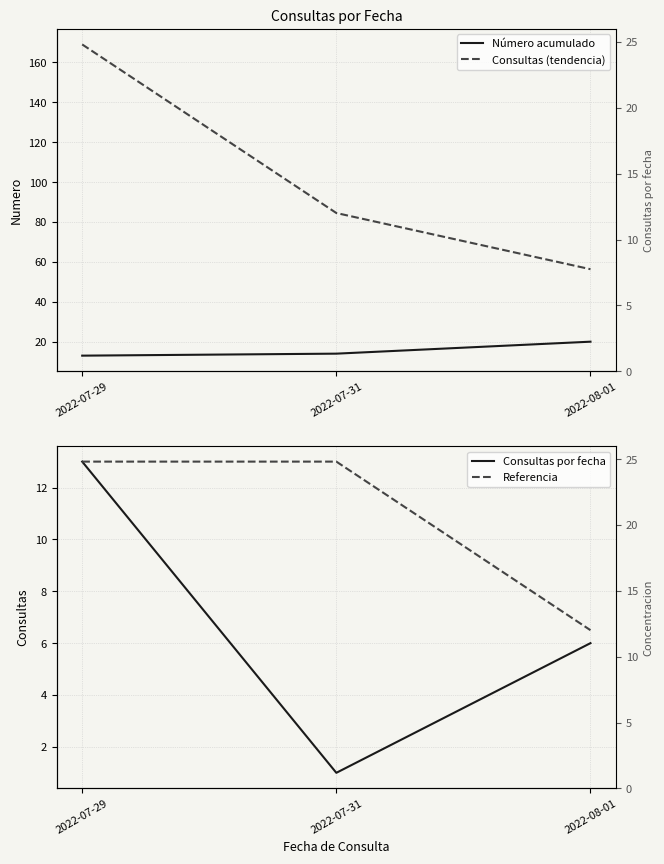

The value of Consultas (tendencia) at 2022-08-01 is 94.8. True or false?

False